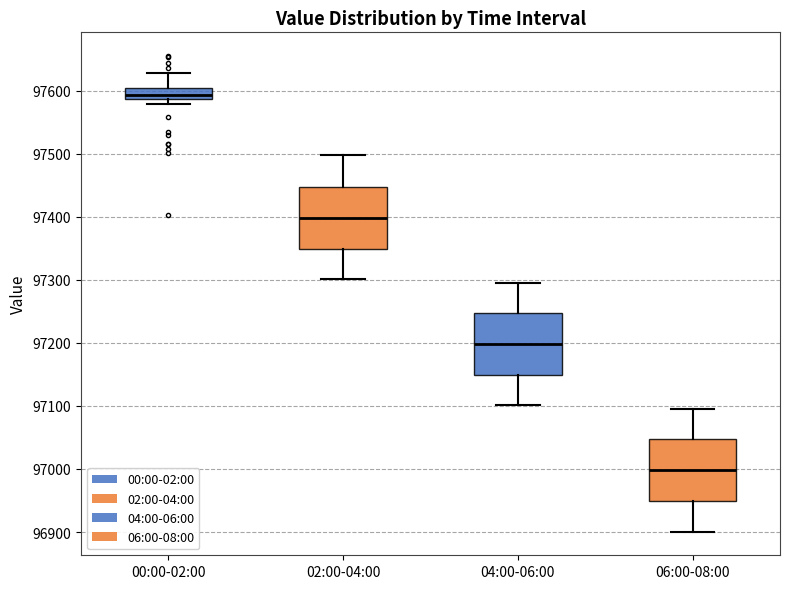

Reading left to right, transcribe this box plot: for each box, give where its median line is, the range the box spans, and where its two whiskers end, as read against the y-axis. The values are not printed on the chart, so give them approximately, as read against the axis.

00:00-02:00: median 97590 (inside the box), box 97590 to 97600, whiskers 97580 to 97630
02:00-04:00: median 97400, box 97350 to 97450, whiskers 97300 to 97500
04:00-06:00: median 97200, box 97150 to 97250, whiskers 97100 to 97300
06:00-08:00: median 97000, box 96950 to 97050, whiskers 96900 to 97100